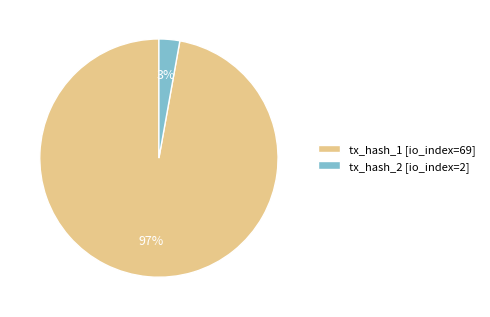

What percentage is the tx_hash_1 [io_index=69] slice, to the nearest percent?

97%